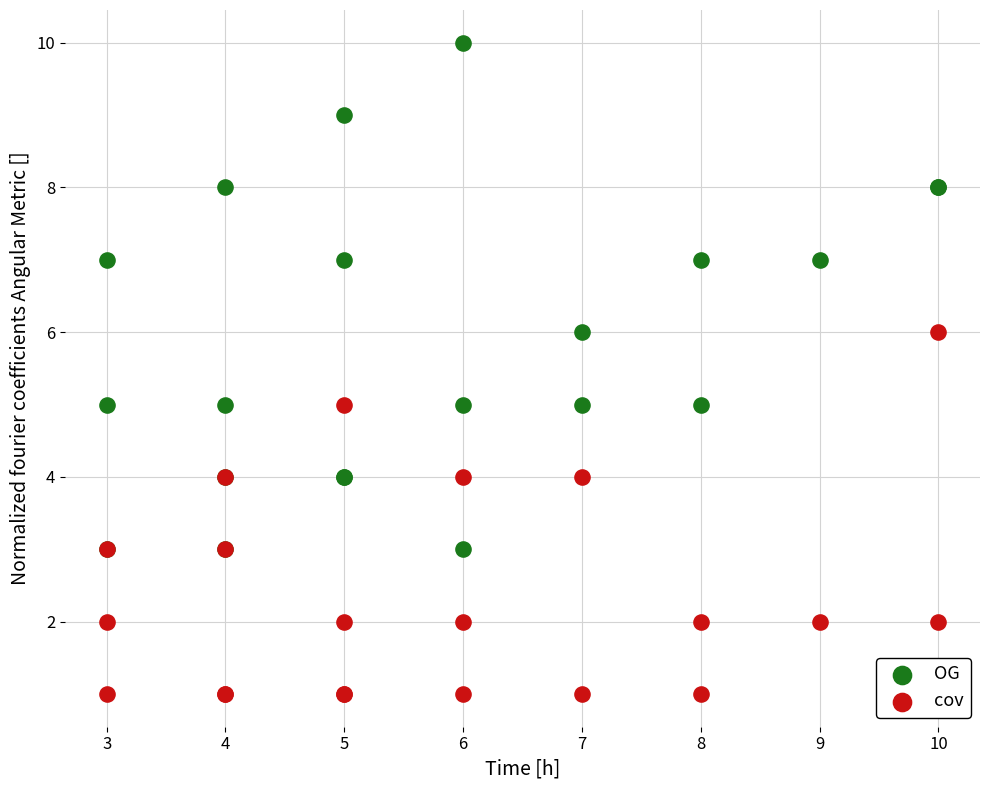

What are all the series names shown in the legend?

OG, cov